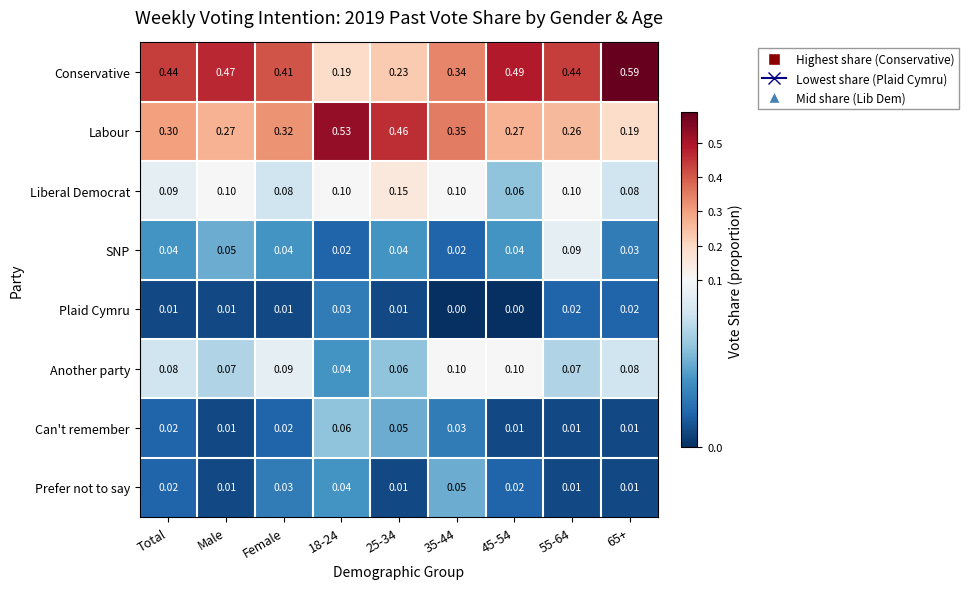

At Female, list the series in order from smallest to largest.

Plaid Cymru, Can't remember, Prefer not to say, SNP, Liberal Democrat, Another party, Labour, Conservative